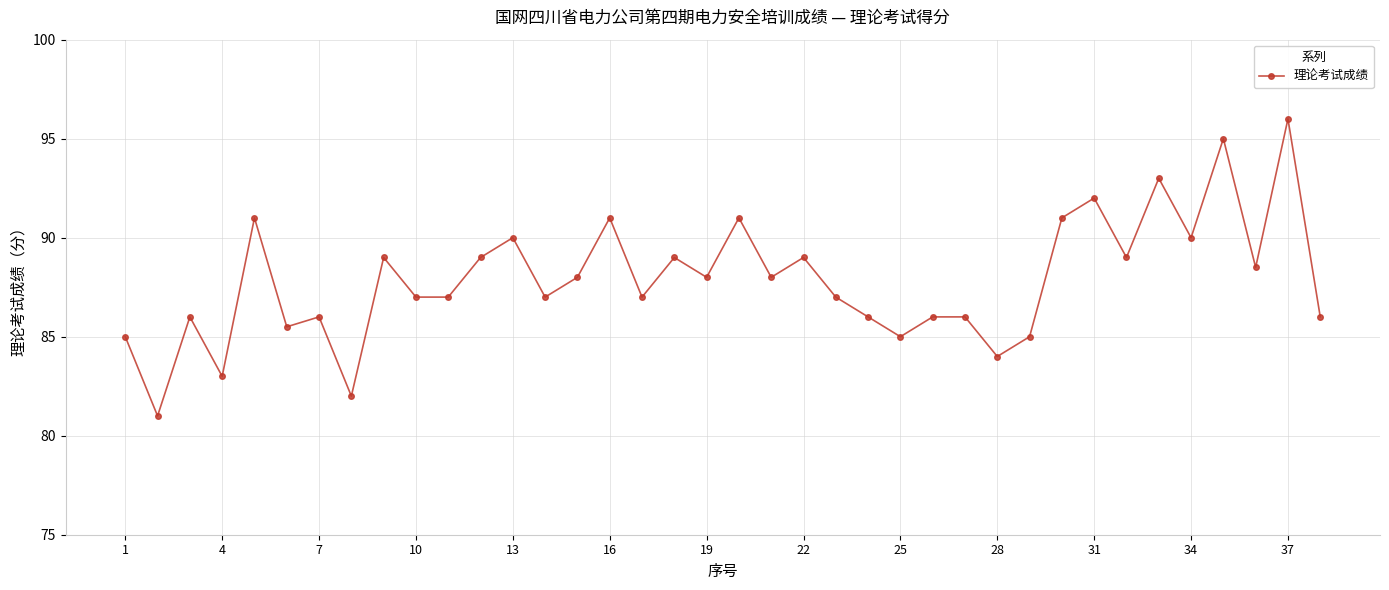

True or false: the data has more than 1 interior local peaks.

True